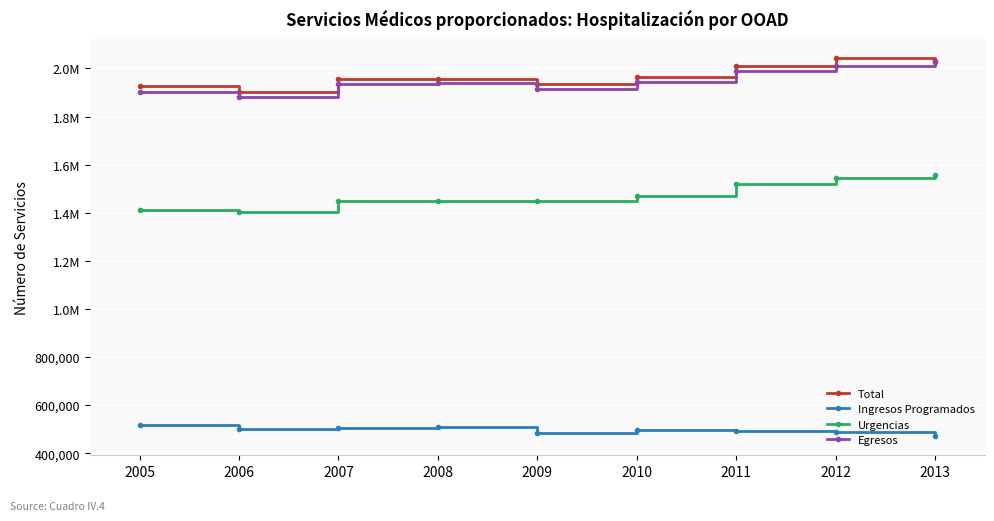

What are all the series names shown in the legend?

Total, Ingresos Programados, Urgencias, Egresos